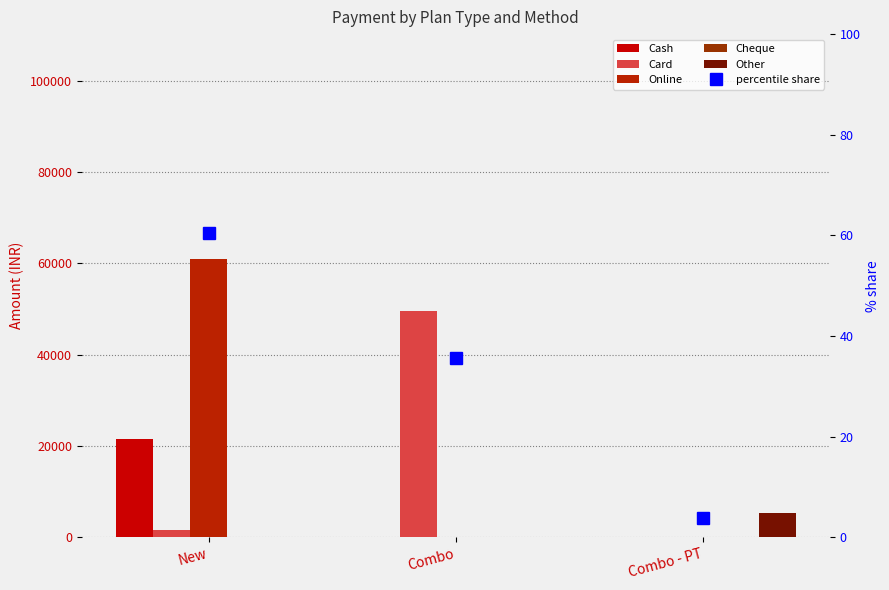

How many data points in Other are above 0?

1